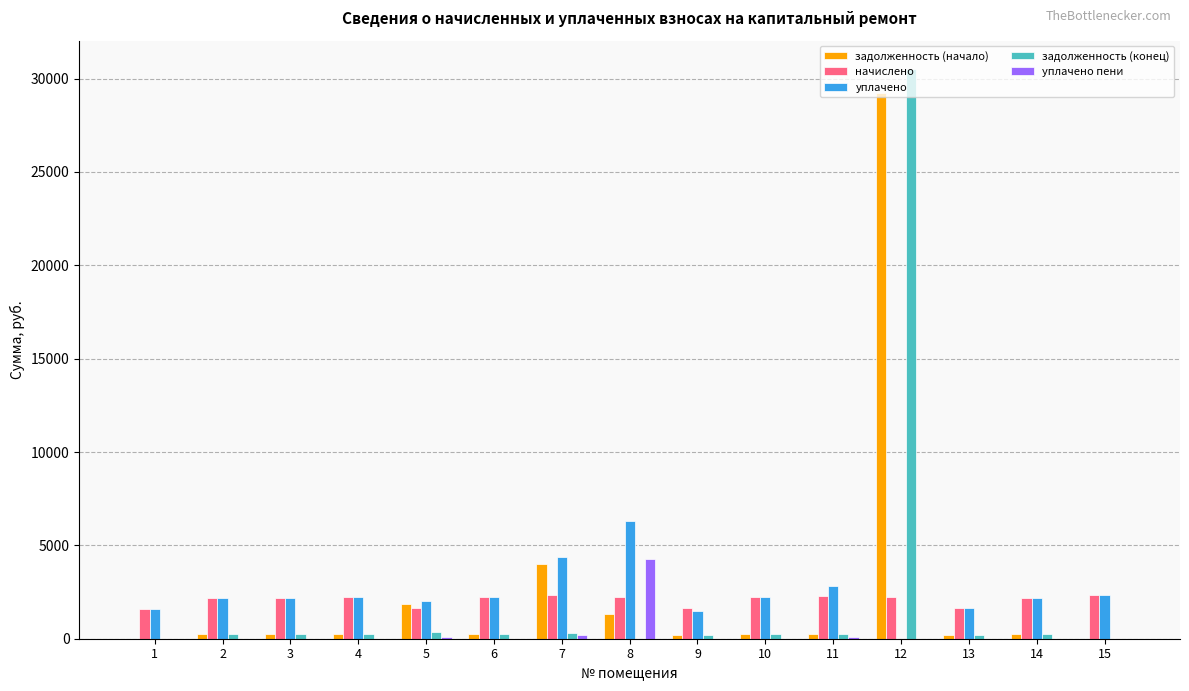

At which category is the sum across all series the highest?

12